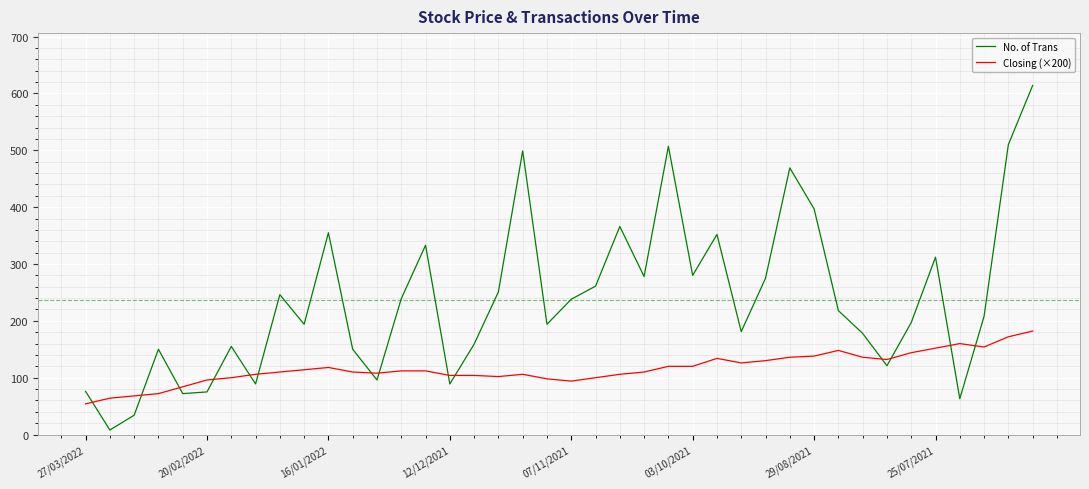

What is the maximum value shown in the chart?

614.0